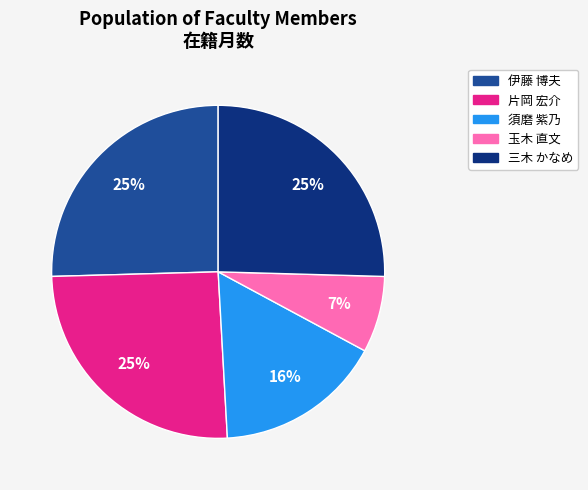

Does 三木 かなめ account for over 50% of the chart?

No